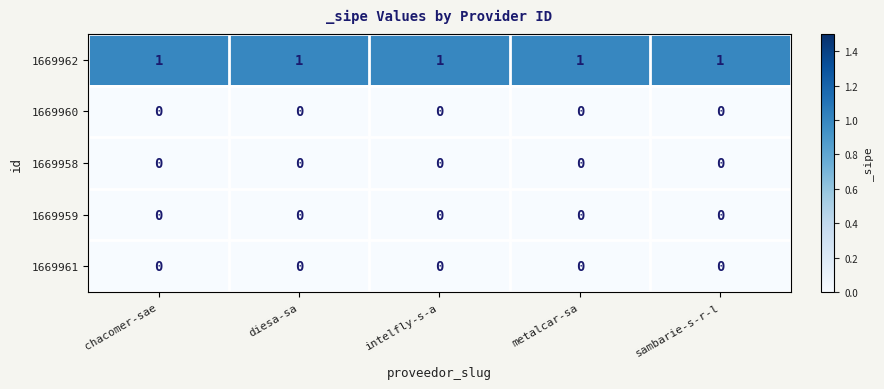

What is the sum of all 1669962 values?

5